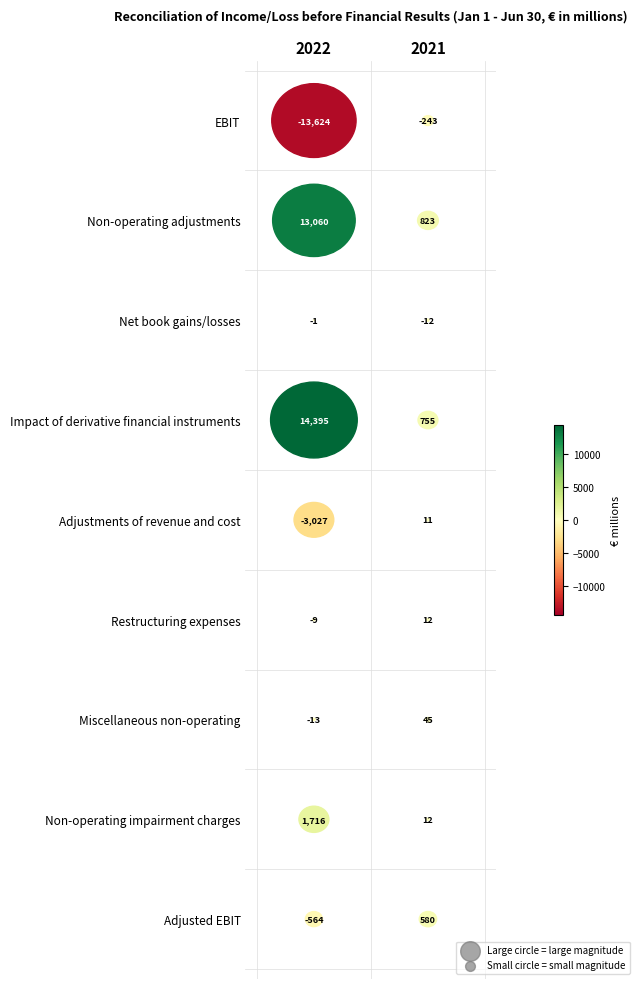

Count the number of categories in the chart.

2